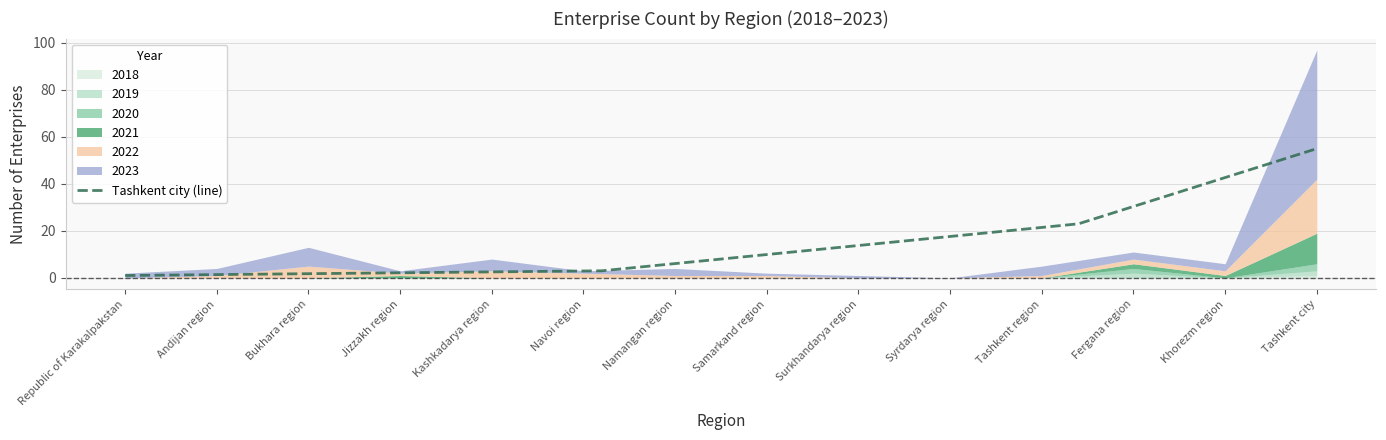

Which category has the highest value in the Tashkent city (line) series?

Tashkent city